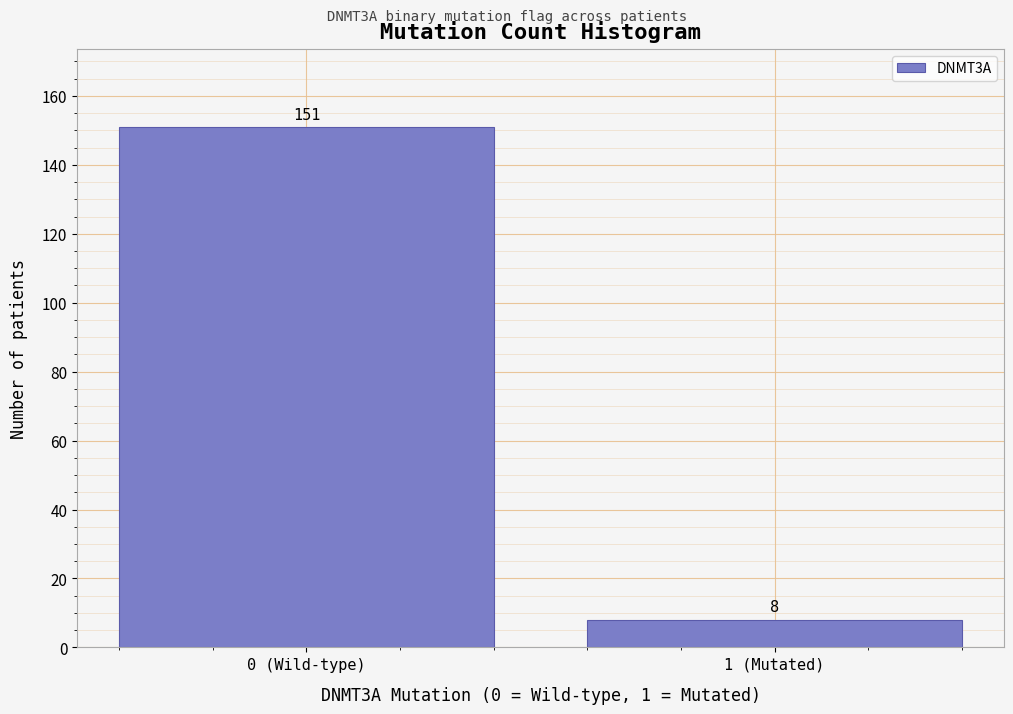

Reading left to right, what are all the values shown in this chart?

0 (Wild-type)=151	1 (Mutated)=8